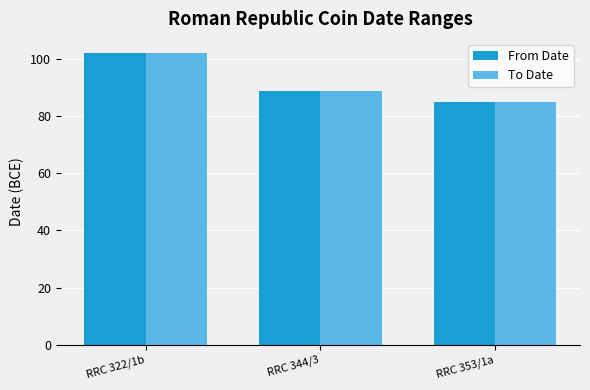

How many bars are there in each group?

2